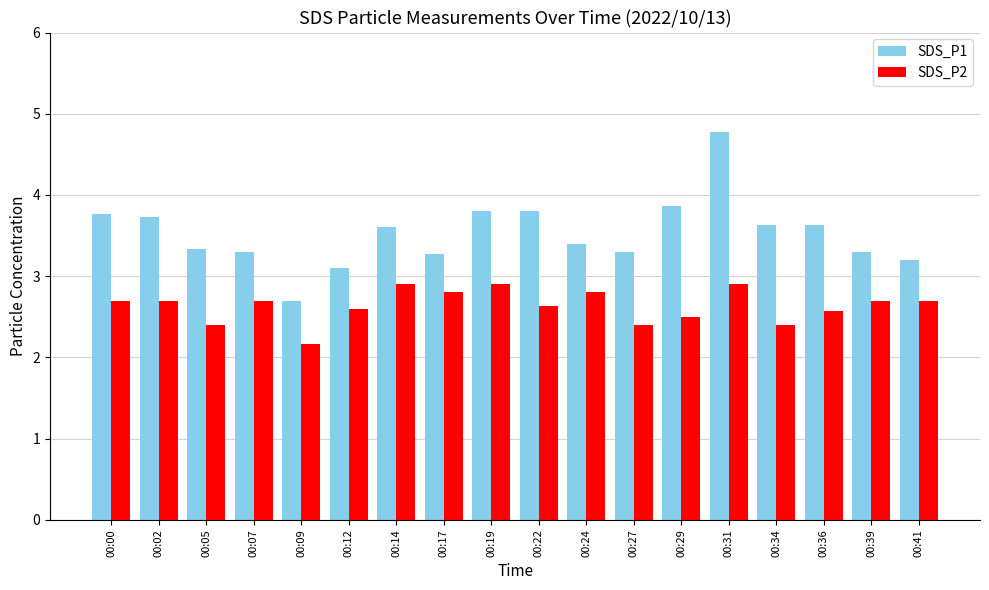

How many bars are there in each group?

2